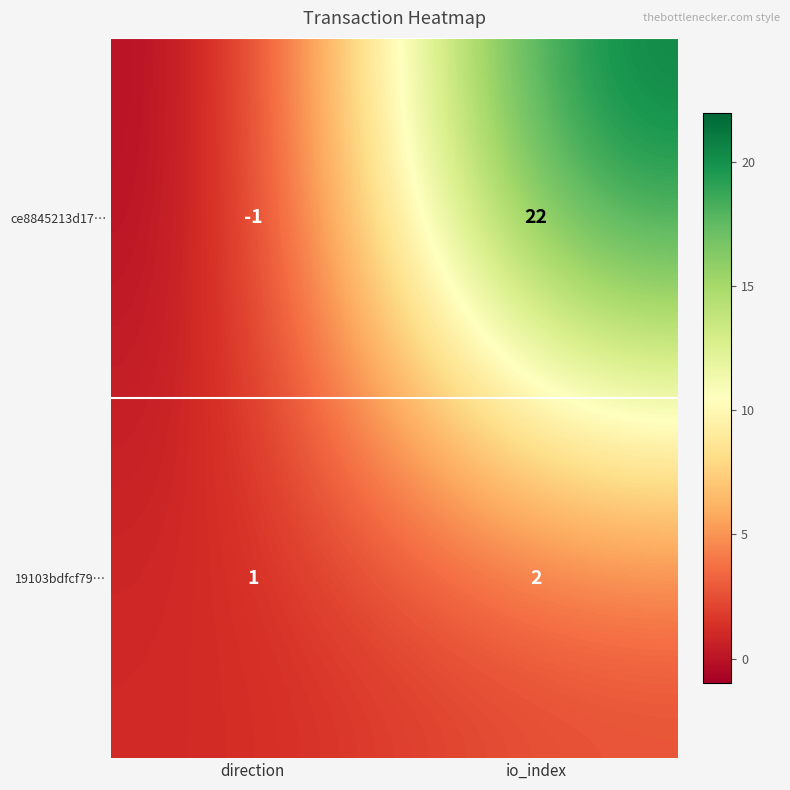

The 19103bdfcf79… series shows 2 at io_index. True or false?

True